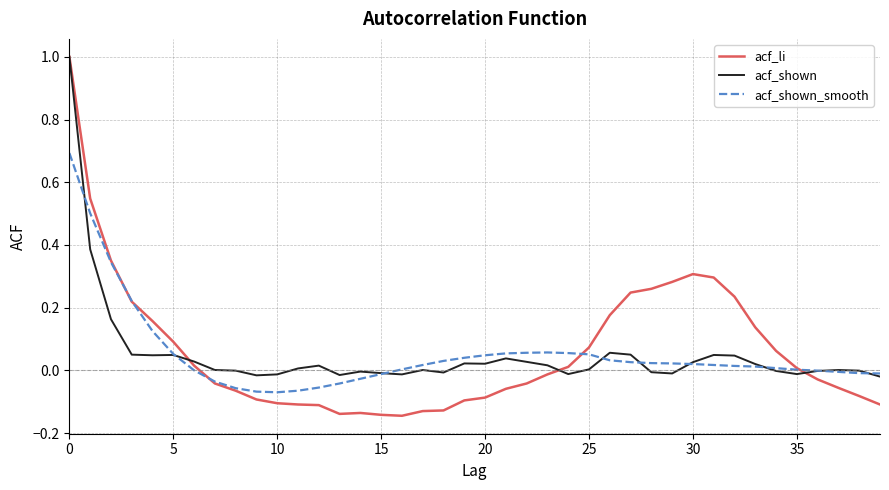

Which series has the widest spread of values?

acf_li